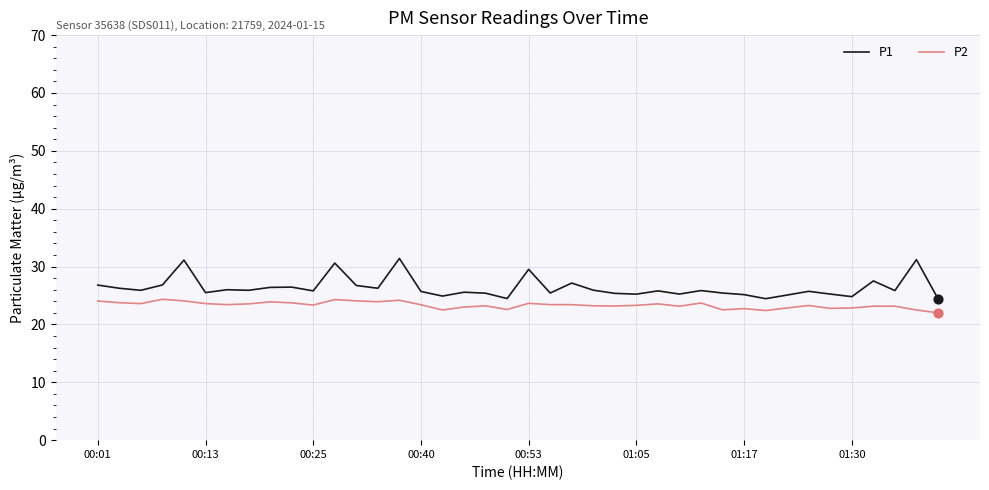

What is the greatest value displayed?

31.4